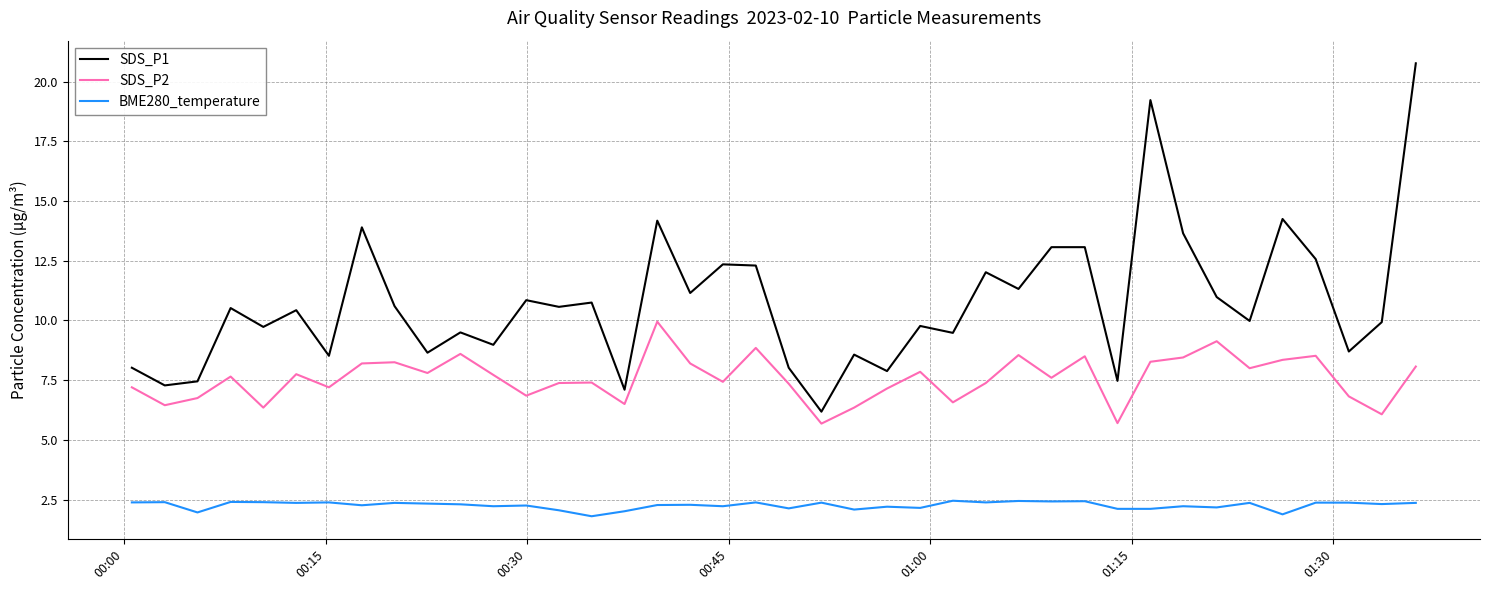

True or false: SDS_P2 and BME280_temperature cross at least once.

False